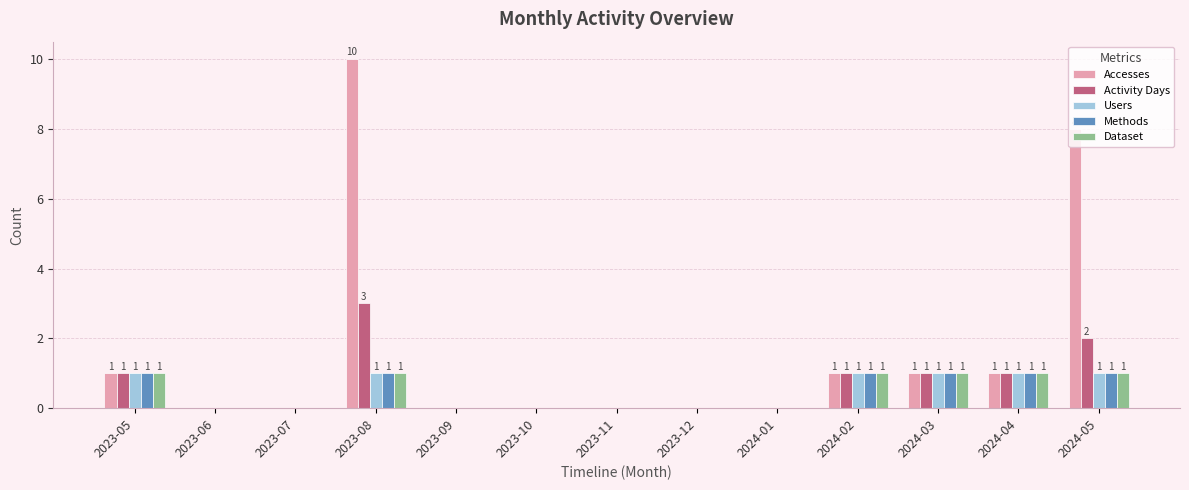

How many categories are shown in the chart?

13